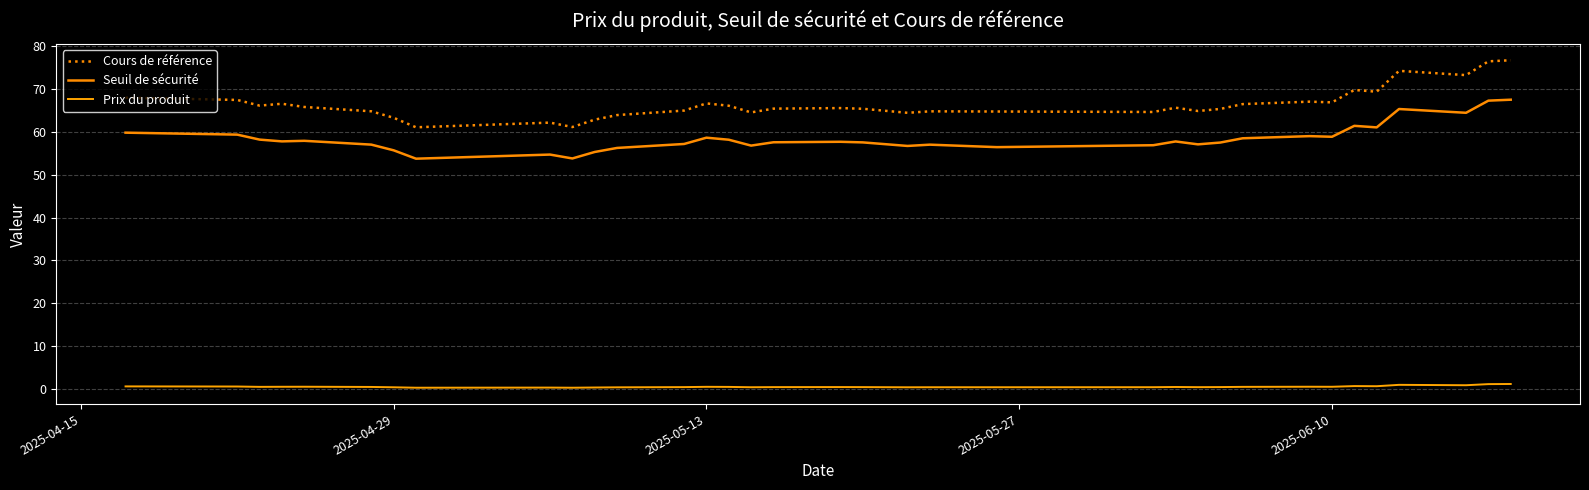

At how many categories does at least one series exceed 10?

36